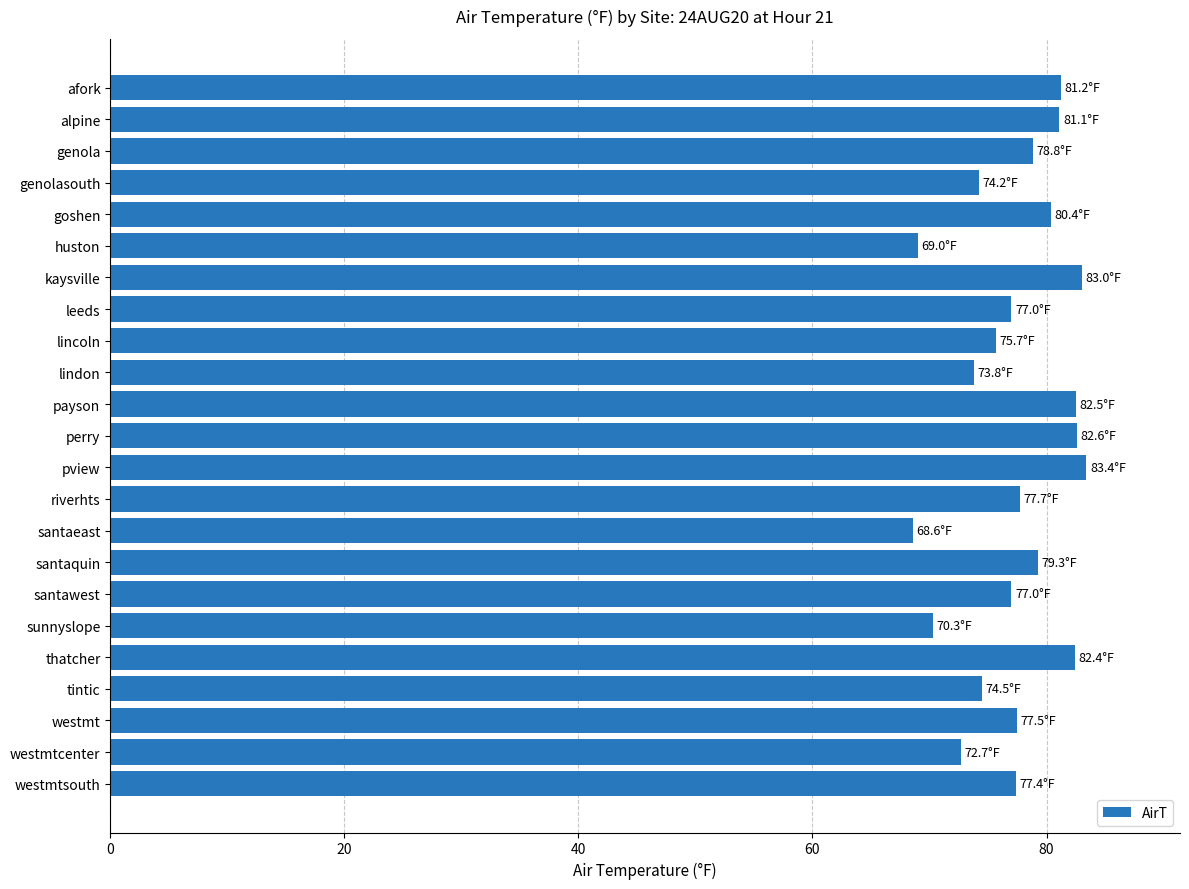

Count the number of categories in the chart.

23